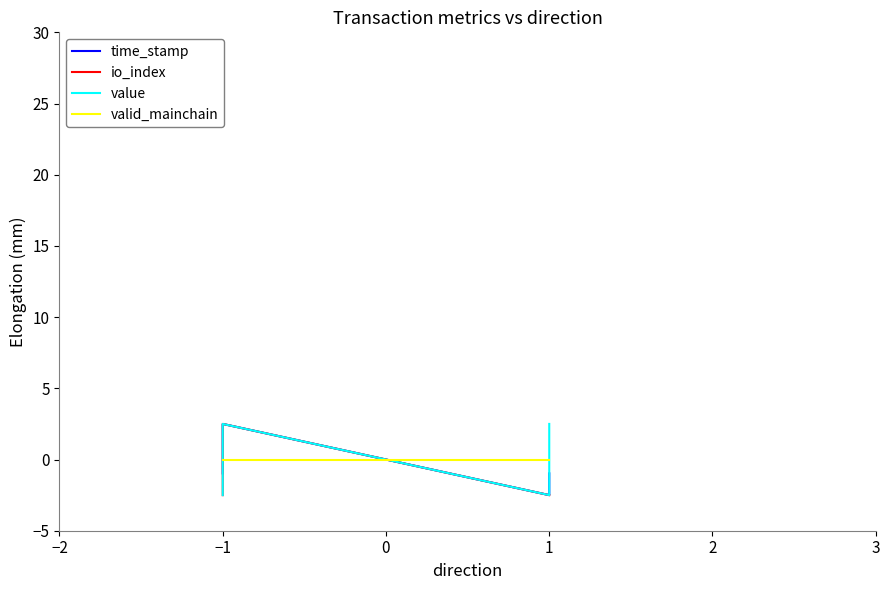

What is the value of the io_index point at the 3rd from the left?

-2.5